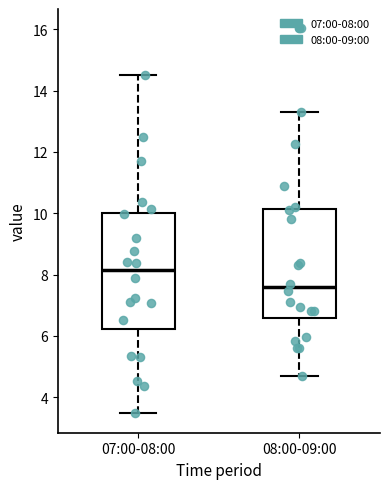

Which box's median line is the lowest?

08:00-09:00